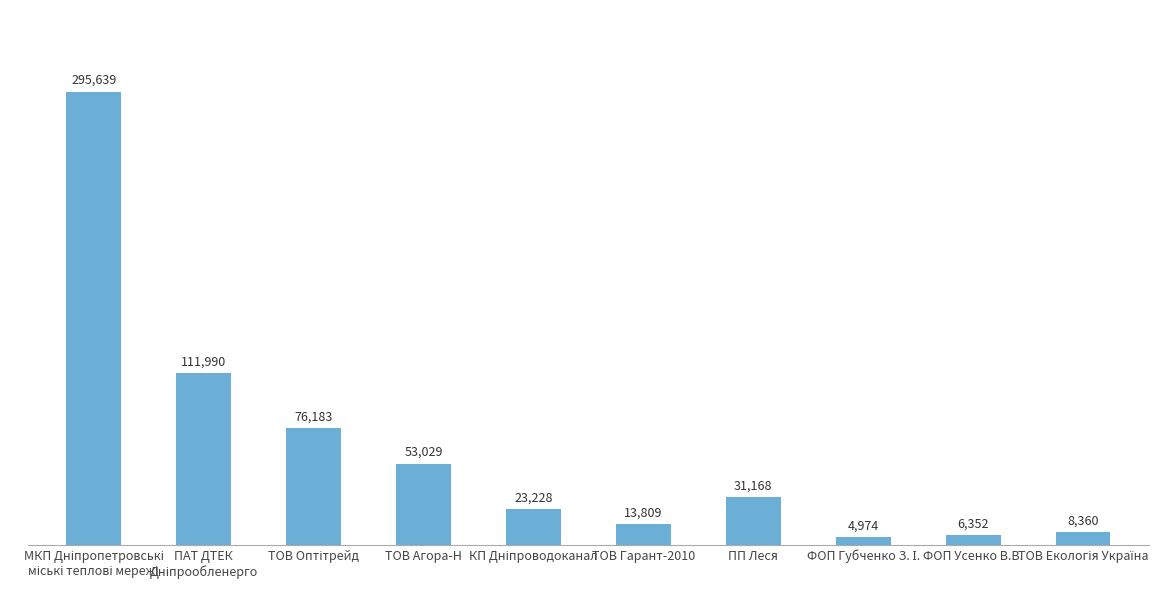

What is the approximate value at ТОВ Агора-Н?

53028.9